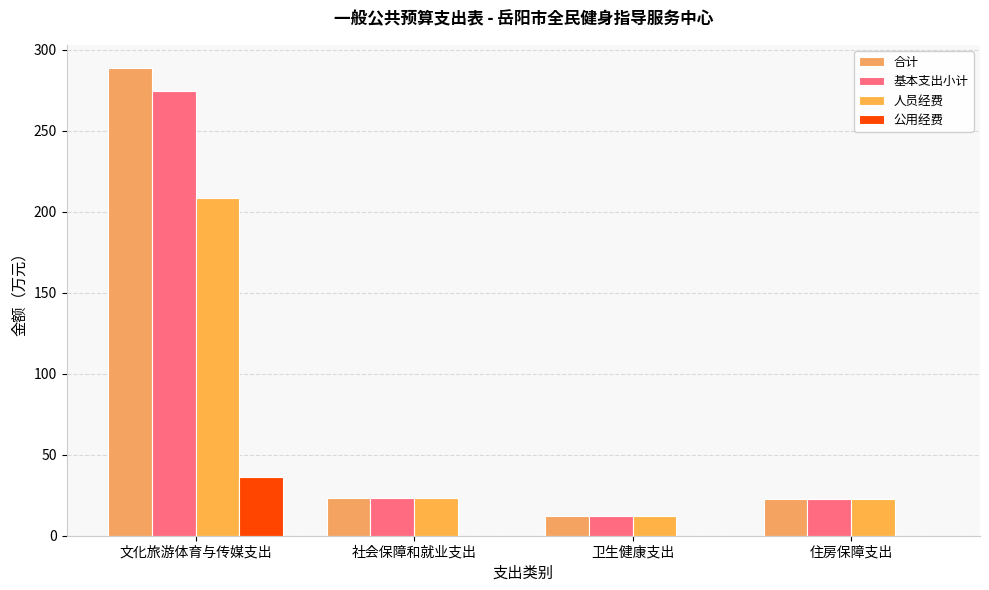

What are all the series names shown in the legend?

合计, 基本支出小计, 人员经费, 公用经费